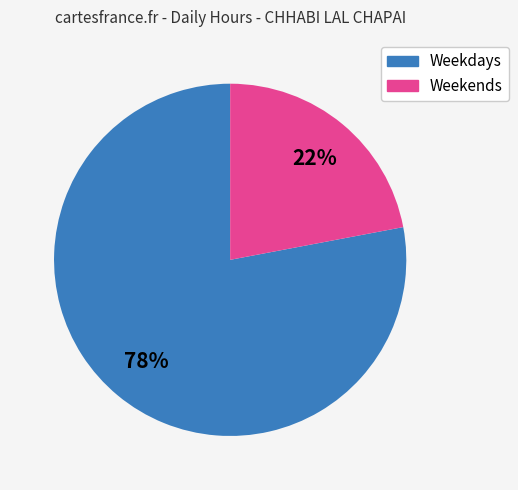

To the nearest percent, what is the average slice percentage?

50%